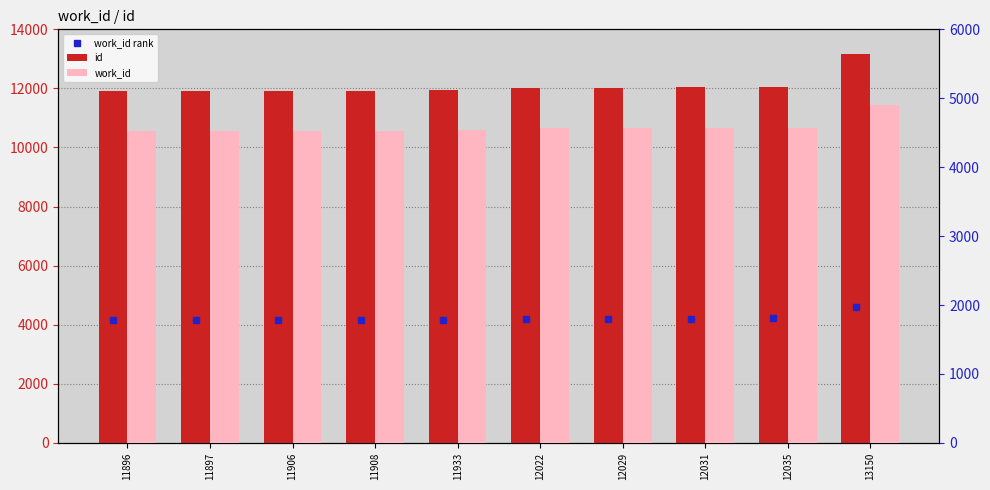

What is the sum of all id values?

120807